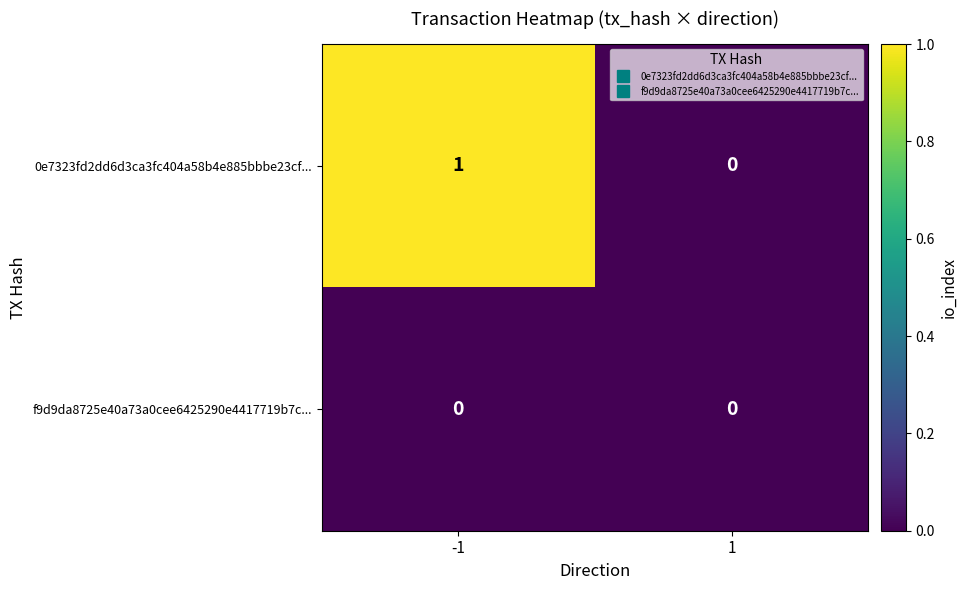

How many distinct data groups are displayed?

2